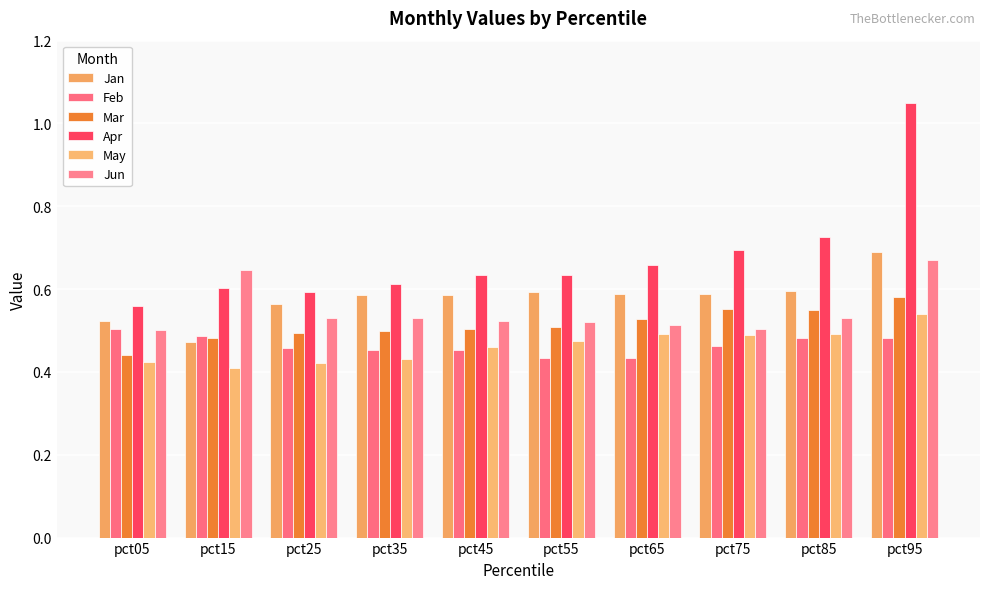

How many series are shown in this chart?

6